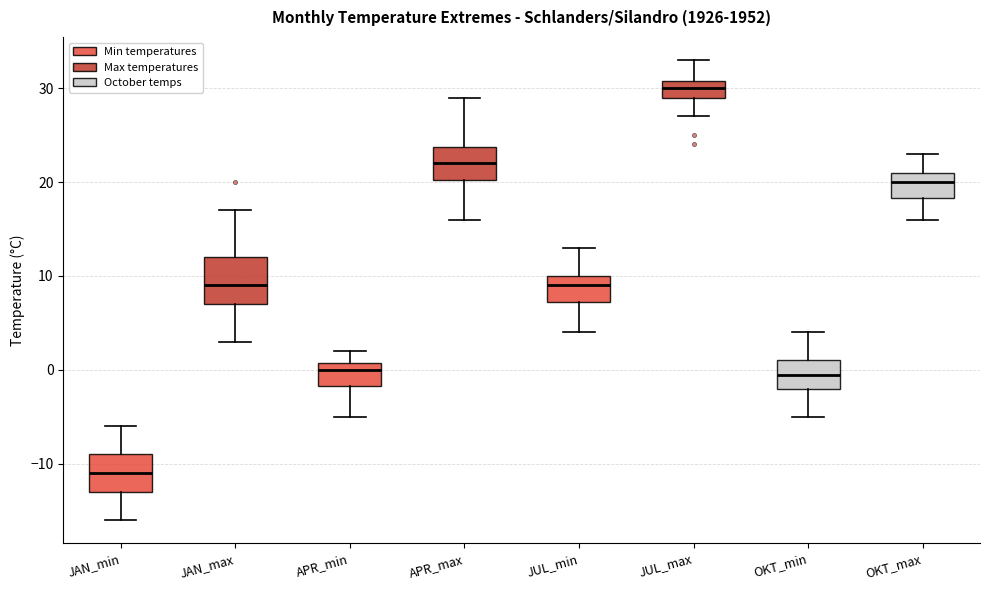

Comparing the boxes themselves (not the whiskers), which one is the tallest?

JAN_max